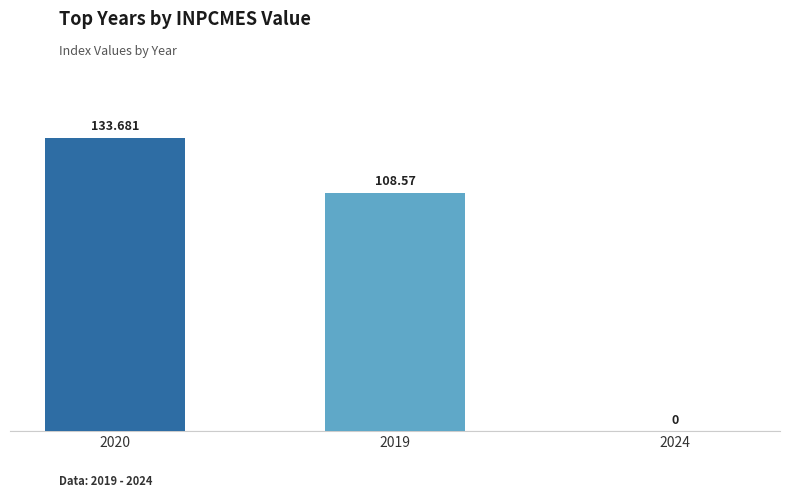

What is the value of the 2nd bar from the left?

108.6